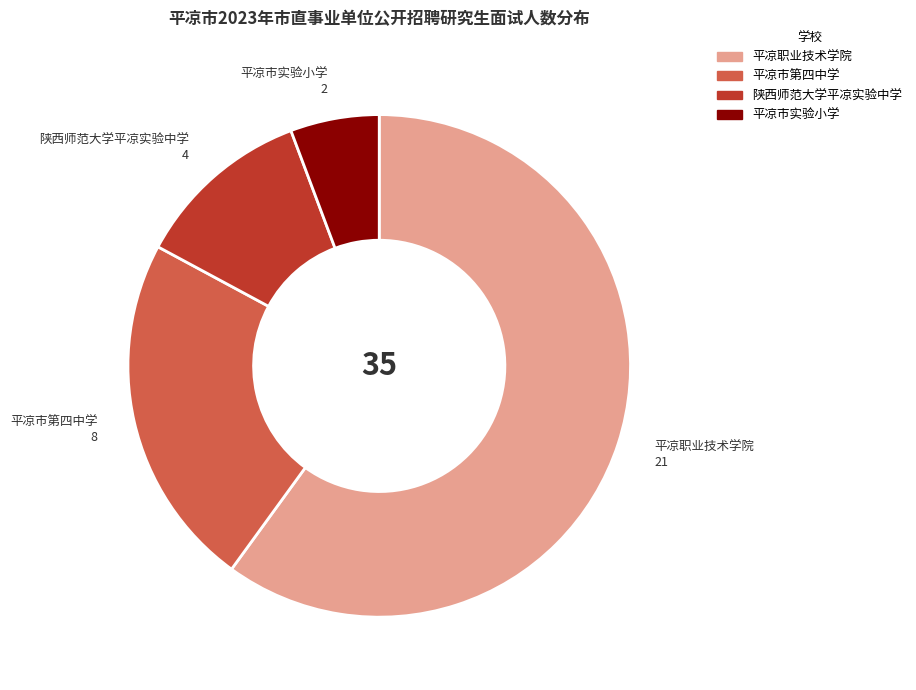

Is 平凉职业技术学院 the majority of the pie?

Yes